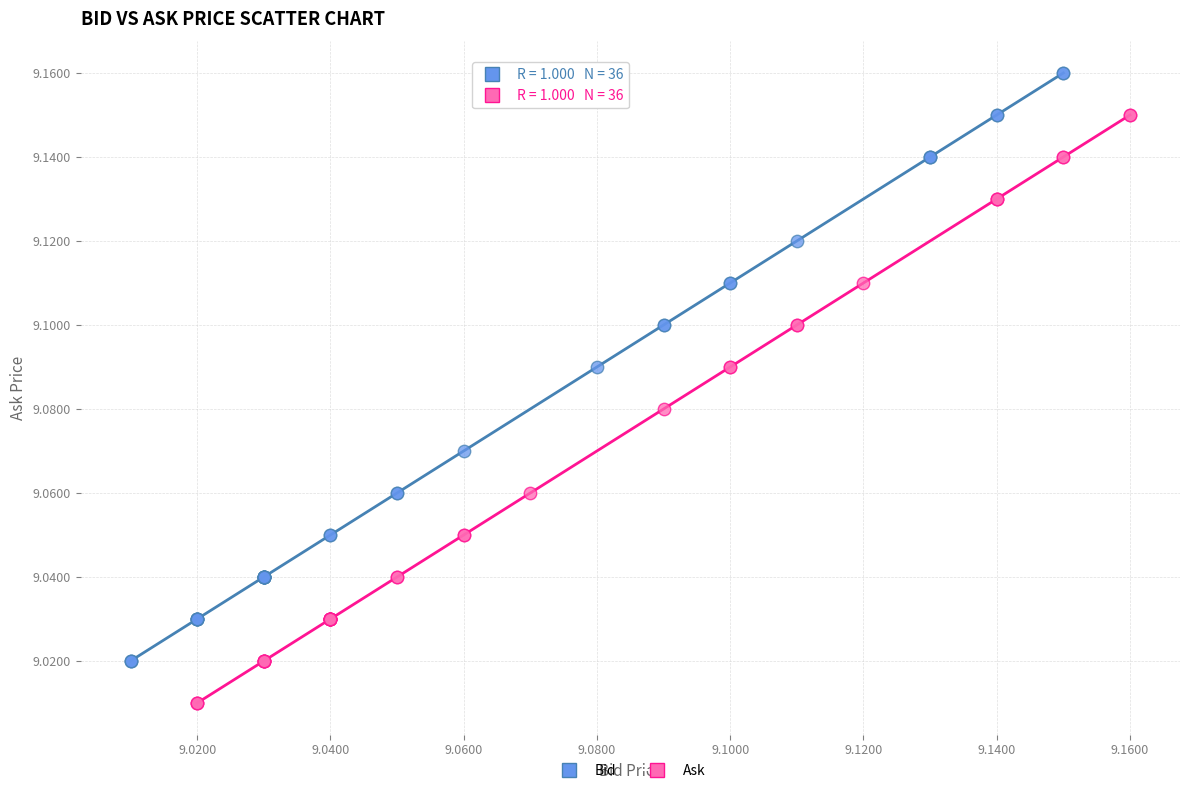

Which series contains the highest Y value?

Bid